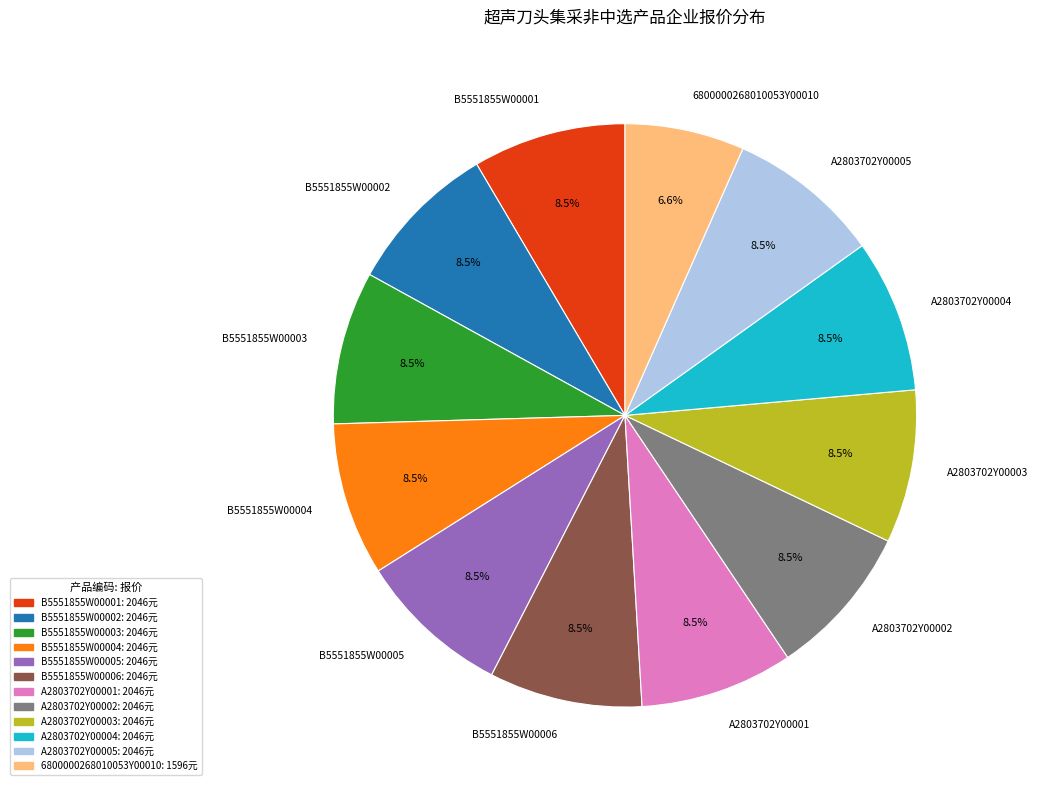

To the nearest percent, what is the difference between the largest and smallest slice percentages?

2%